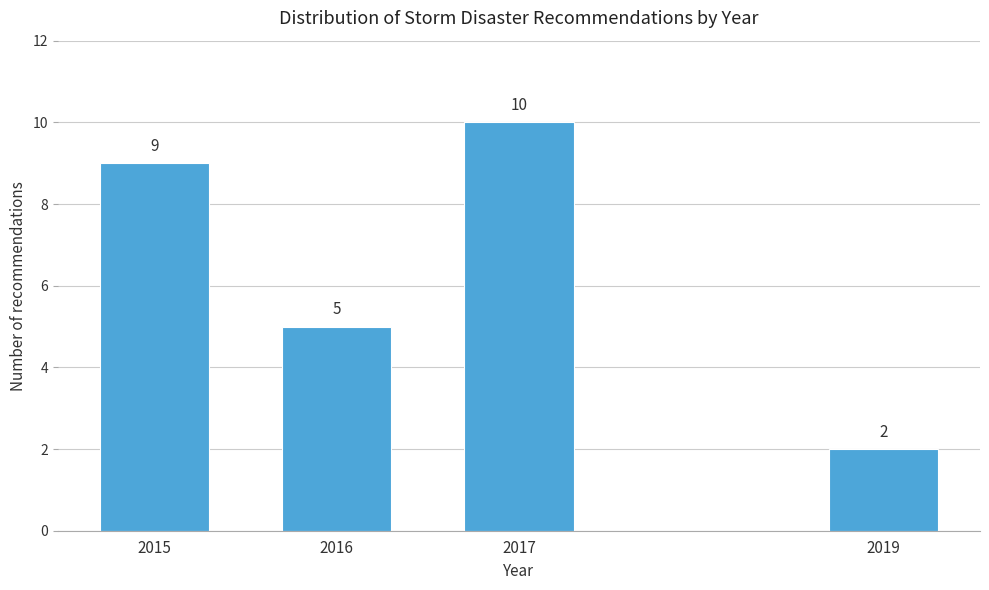

Reading left to right, what are all the values shown in this chart?

9	5	10	2